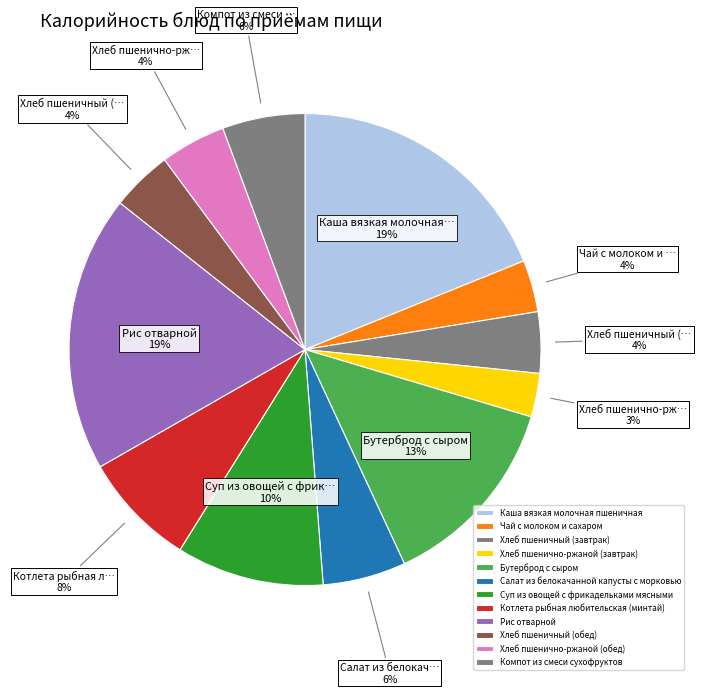

To the nearest percent, what portion does Рис отварной represent?

19%